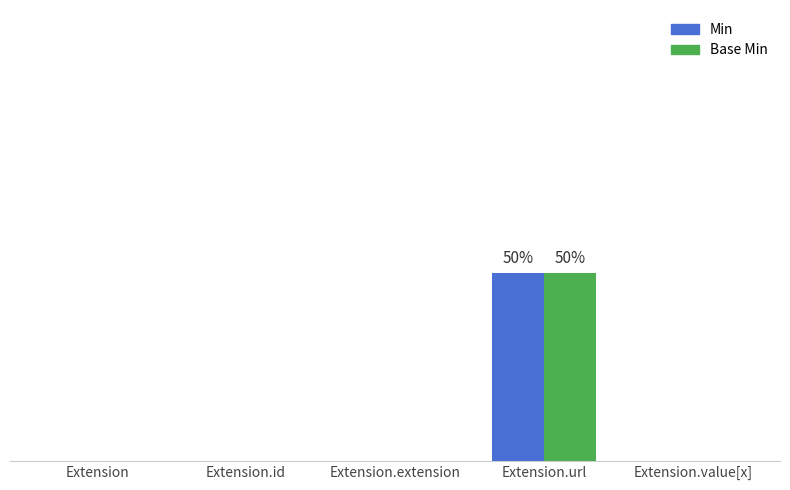

Reading left to right, extract all data points from this chart.

Min: Extension=0	Extension.id=0	Extension.extension=0	Extension.url=50	Extension.value[x]=0
Base Min: Extension=0	Extension.id=0	Extension.extension=0	Extension.url=50	Extension.value[x]=0